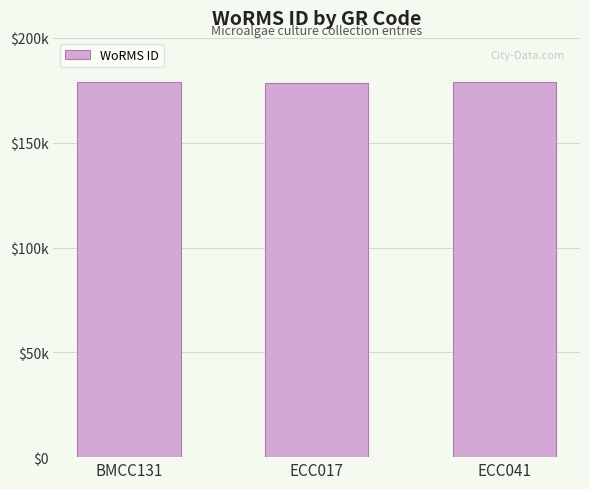

Which label corresponds to the smallest value in the chart?

ECC017